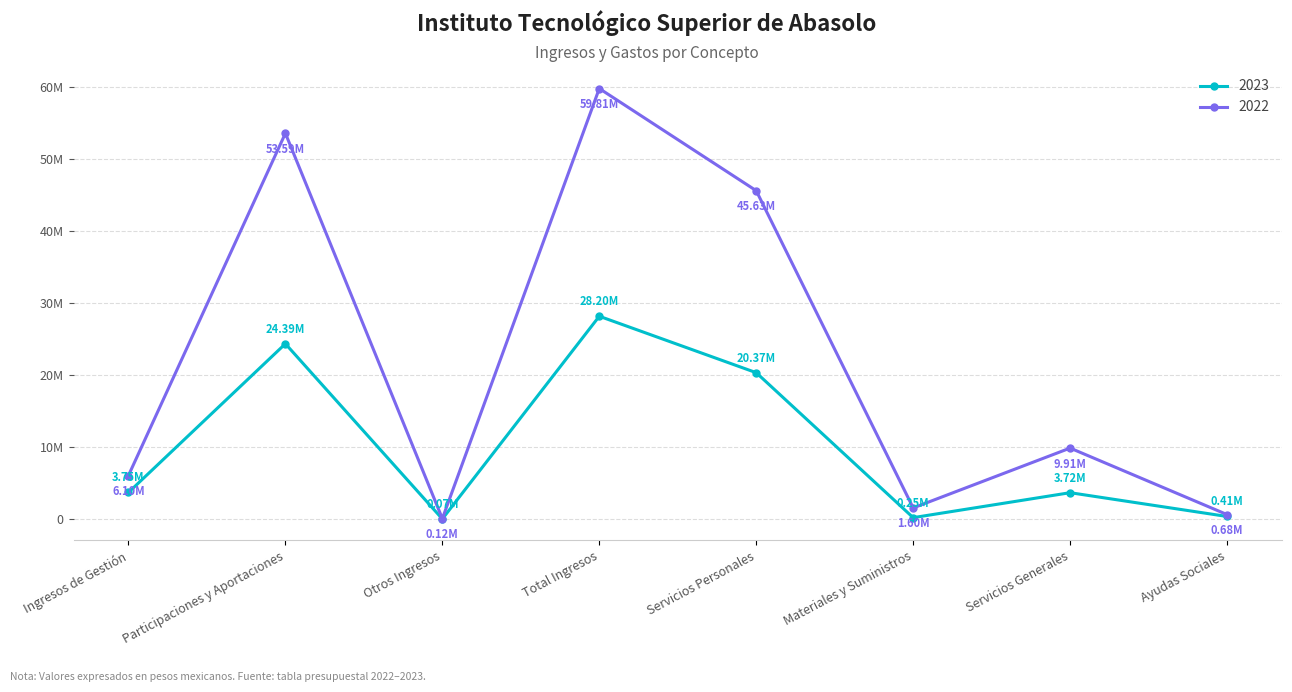

What are all the series names shown in the legend?

2023, 2022